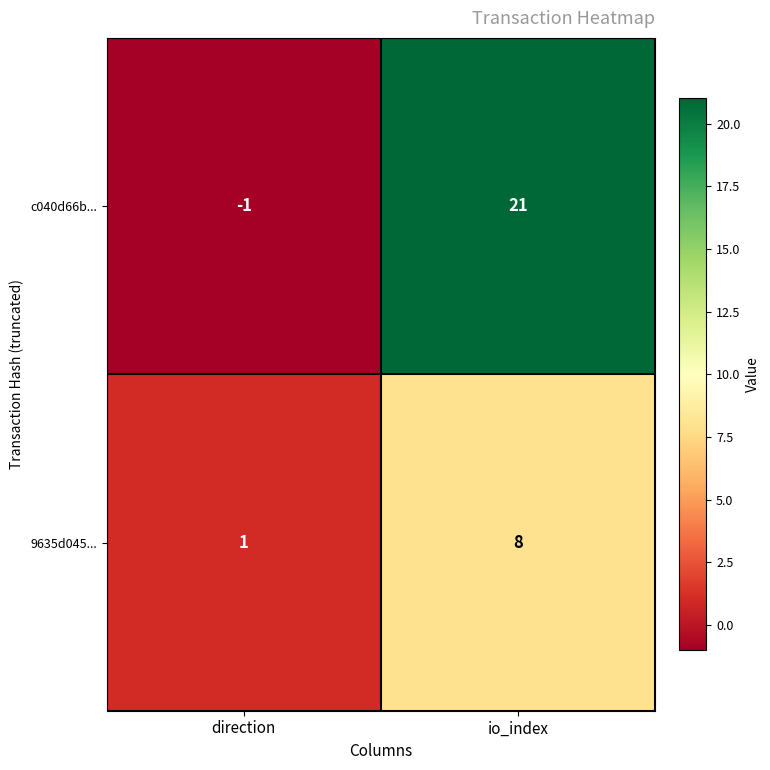

Is it true that c040d66b... equals 21 at io_index?

True